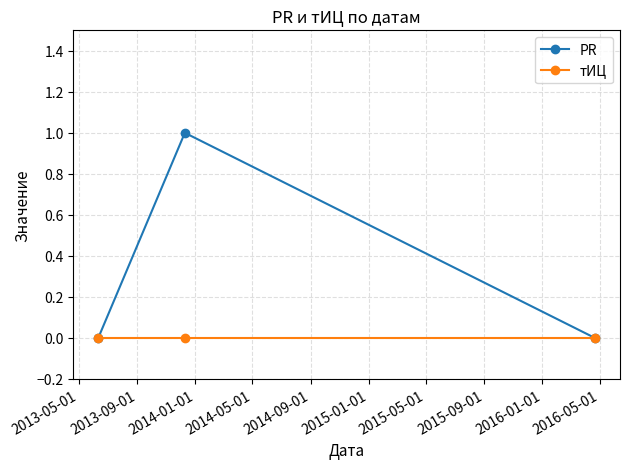

What are all the series names shown in the legend?

PR, тИЦ